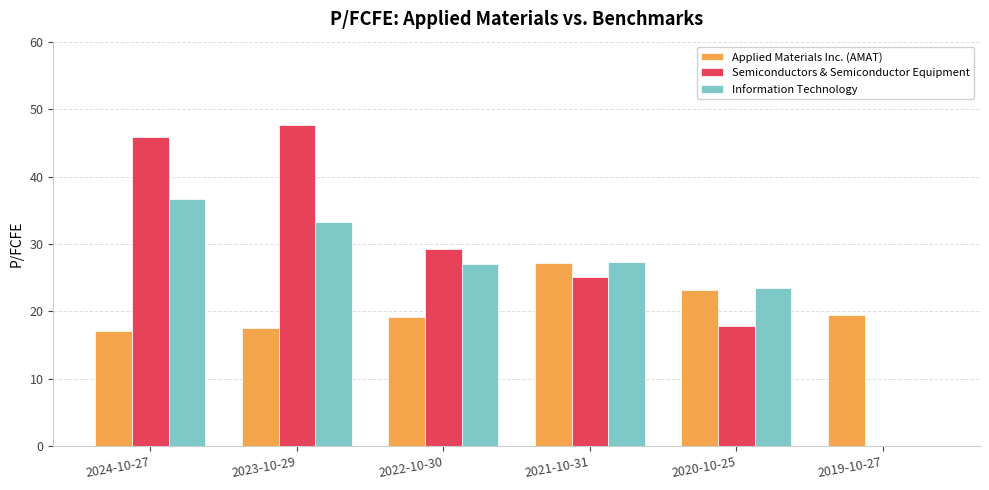

Reading right to left, extract all data points from this chart.

Applied Materials Inc. (AMAT): 2019-10-27=19.5	2020-10-25=23.2	2021-10-31=27.2	2022-10-30=19.2	2023-10-29=17.5	2024-10-27=17.1
Semiconductors & Semiconductor Equipment: 2019-10-27=0.0	2020-10-25=17.8	2021-10-31=25.1	2022-10-30=29.3	2023-10-29=47.7	2024-10-27=45.8
Information Technology: 2019-10-27=0.0	2020-10-25=23.4	2021-10-31=27.3	2022-10-30=27.0	2023-10-29=33.2	2024-10-27=36.6